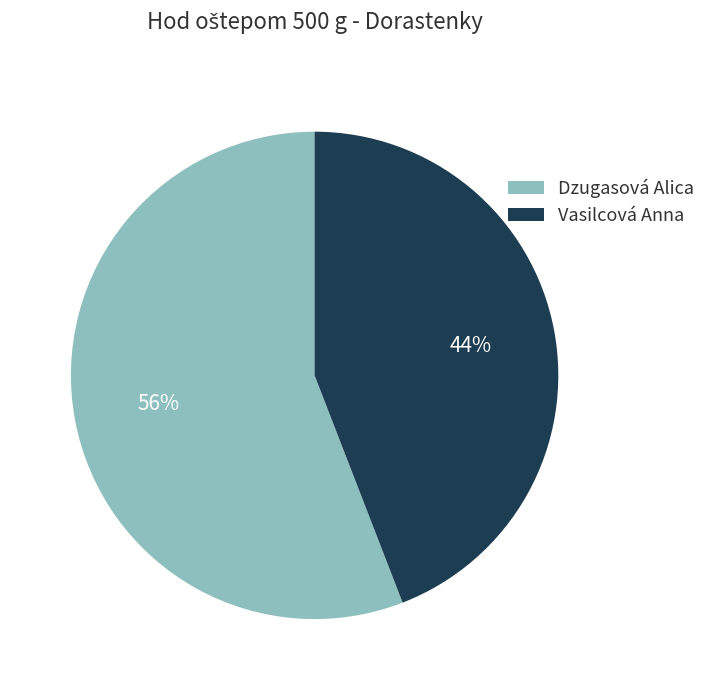

To the nearest percent, what portion does Vasilcová Anna represent?

44%